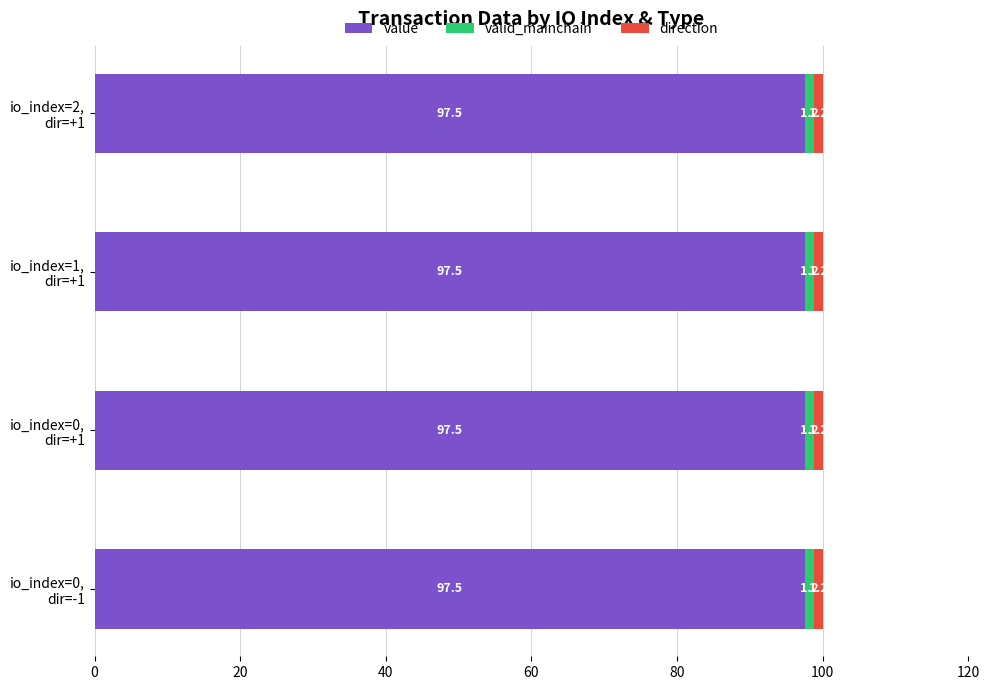

Count the number of data series in this chart.

3